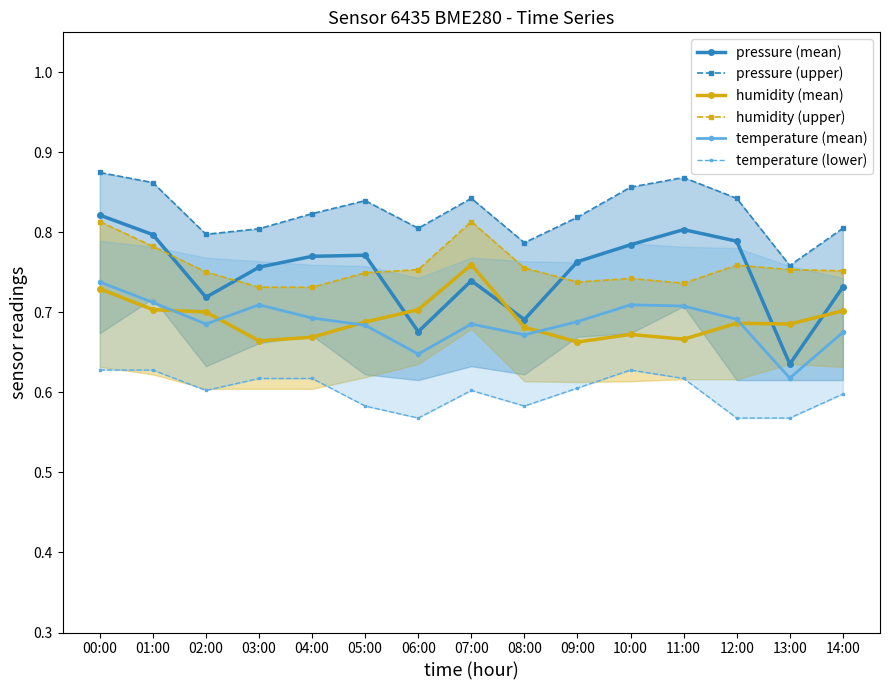

What is the total value across all series at 11:00?

4.4